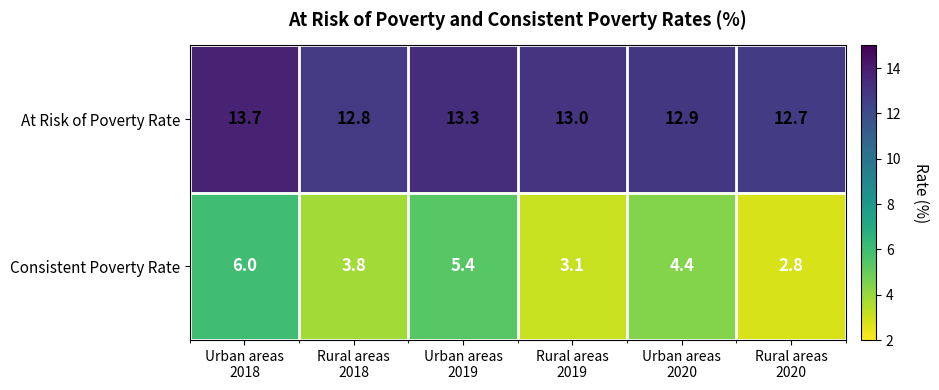

List the series in order of their overall mean, highest first.

At Risk of Poverty Rate, Consistent Poverty Rate